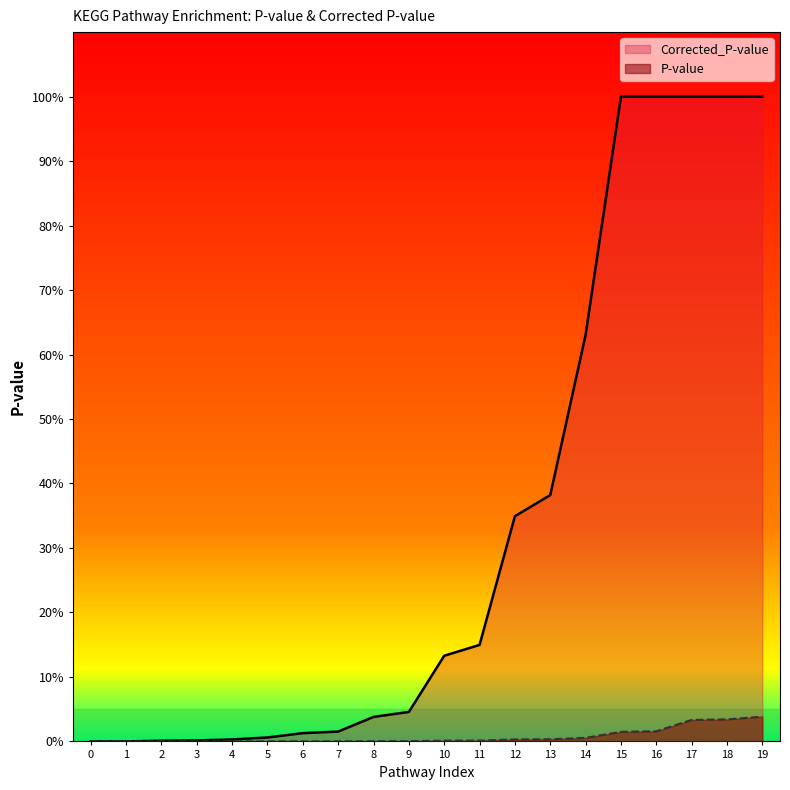

At 18, list the series in order from largest to smallest.

Corrected_P-value, P-value